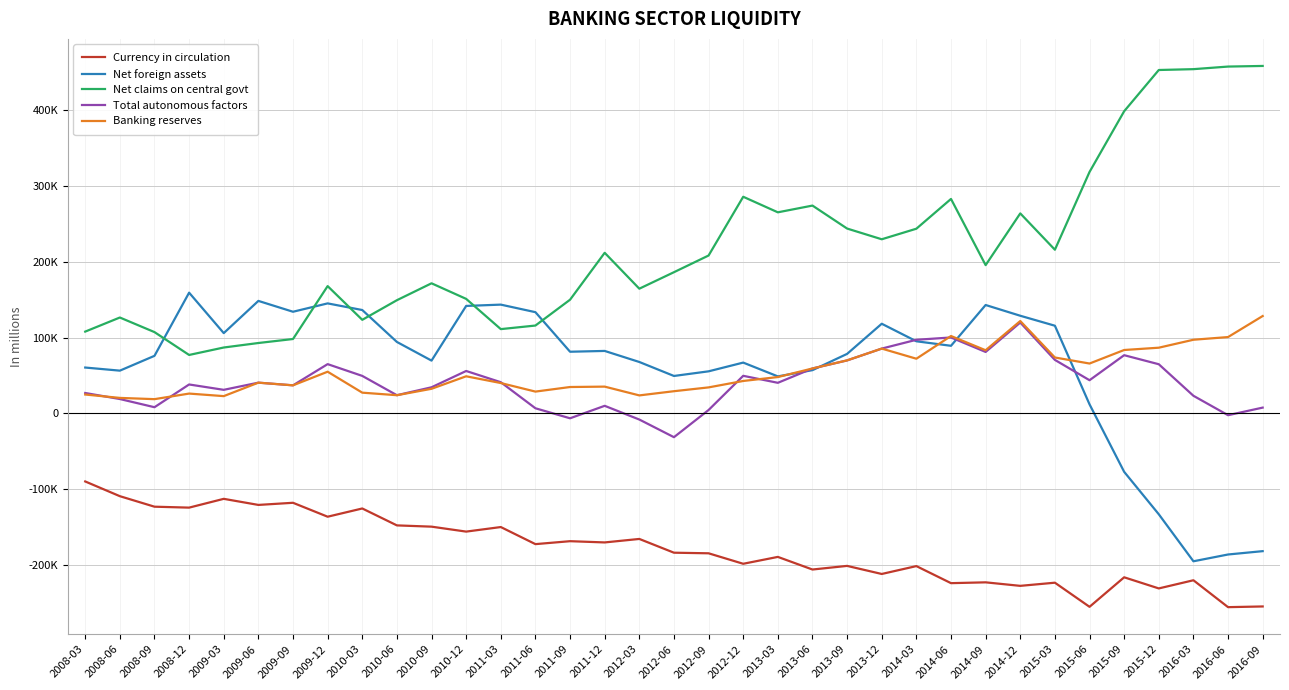

Reading left to right, extract all data points from this chart.

Currency in circulation: 2008-03=-89739.6	2008-06=-109147.9	2008-09=-123002.6	2008-12=-124230.9	2009-03=-112651.3	2009-06=-120665.4	2009-09=-117851.2	2009-12=-136206.2	2010-03=-125349.6	2010-06=-147647.5	2010-09=-149317.2	2010-12=-155835.2	2011-03=-149827.1	2011-06=-172348.7	2011-09=-168466.4	2011-12=-170106.0	2012-03=-165509.4	2012-06=-183642.4	2012-09=-184428.3	2012-12=-198246.9	2013-03=-189178.2	2013-06=-205811.8	2013-09=-201031.0	2013-12=-211683.7	2014-03=-201300.8	2014-06=-223781.8	2014-09=-222708.0	2014-12=-227340.9	2015-03=-223176.6	2015-06=-254961.4	2015-09=-216072.1	2015-12=-230723.7	2016-03=-219964.2	2016-06=-255415.5	2016-09=-254499.1
Net foreign assets: 2008-03=60403.5	2008-06=56309.5	2008-09=75833.3	2008-12=159092.2	2009-03=105784.5	2009-06=148241.9	2009-09=133943.7	2009-12=144966.2	2010-03=136213.7	2010-06=94138.0	2010-09=69547.1	2010-12=141613.6	2011-03=143339.1	2011-06=133383.1	2011-09=81241.4	2011-12=82294.0	2012-03=67729.1	2012-06=49308.0	2012-09=55414.5	2012-12=66928.9	2013-03=48746.9	2013-06=56965.4	2013-09=78410.8	2013-12=118133.8	2014-03=95018.6	2014-06=89071.5	2014-09=142837.3	2014-12=128675.9	2015-03=115526.4	2015-06=11927.5	2015-09=-77050.1	2015-12=-132985.6	2016-03=-194954.0	2016-06=-186003.4	2016-09=-181601.0
Net claims on central govt: 2008-03=107776.5	2008-06=126345.1	2008-09=107112.1	2008-12=76990.5	2009-03=86813.2	2009-06=92741.8	2009-09=98007.6	2009-12=167752.2	2010-03=123302.2	2010-06=149157.6	2010-09=171436.9	2010-12=150905.3	2011-03=111050.6	2011-06=115763.8	2011-09=149815.8	2011-12=211644.8	2012-03=164340.0	2012-06=186067.6	2012-09=208067.1	2012-12=285507.4	2013-03=264998.8	2013-06=273884.2	2013-09=243601.6	2013-12=229474.0	2014-03=243395.1	2014-06=282645.4	2014-09=195393.9	2014-12=263591.1	2015-03=215693.9	2015-06=318199.6	2015-09=398227.1	2015-12=452581.6	2016-03=453694.6	2016-06=457106.4	2016-09=457923.6
Total autonomous factors: 2008-03=26853.0	2008-06=18909.9	2008-09=8117.6	2008-12=38092.9	2009-03=31030.4	2009-06=40483.3	2009-09=36957.5	2009-12=64905.2	2010-03=49393.3	2010-06=23944.5	2010-09=34387.6	2010-12=55878.5	2011-03=41068.5	2011-06=6721.9	2011-09=-6476.7	2011-12=9956.4	2012-03=-8130.1	2012-06=-31384.5	2012-09=4430.0	2012-12=49507.4	2013-03=40281.4	2013-06=59194.8	2013-09=69802.6	2013-12=85384.8	2014-03=96992.4	2014-06=100038.7	2014-09=80958.7	2014-12=119720.1	2015-03=70467.0	2015-06=43701.7	2015-09=76686.8	2015-12=64760.5	2016-03=23186.5	2016-06=-2414.7	2016-09=7594.5
Banking reserves: 2008-03=24853.0	2008-06=20384.8	2008-09=18739.7	2008-12=26092.9	2009-03=22730.4	2009-06=40483.3	2009-09=36957.5	2009-12=54905.2	2010-03=27293.3	2010-06=23944.5	2010-09=32387.6	2010-12=48878.5	2011-03=39978.8	2011-06=28700.0	2011-09=34738.1	2011-12=35257.7	2012-03=23681.3	2012-06=29214.3	2012-09=34238.7	2012-12=42707.4	2013-03=47873.4	2013-06=59194.8	2013-09=69863.9	2013-12=85384.8	2014-03=72032.3	2014-06=101953.5	2014-09=83190.6	2014-12=121720.1	2015-03=73645.9	2015-06=65701.7	2015-09=83527.1	2015-12=86560.5	2016-03=97036.5	2016-06=100585.3	2016-09=128299.5